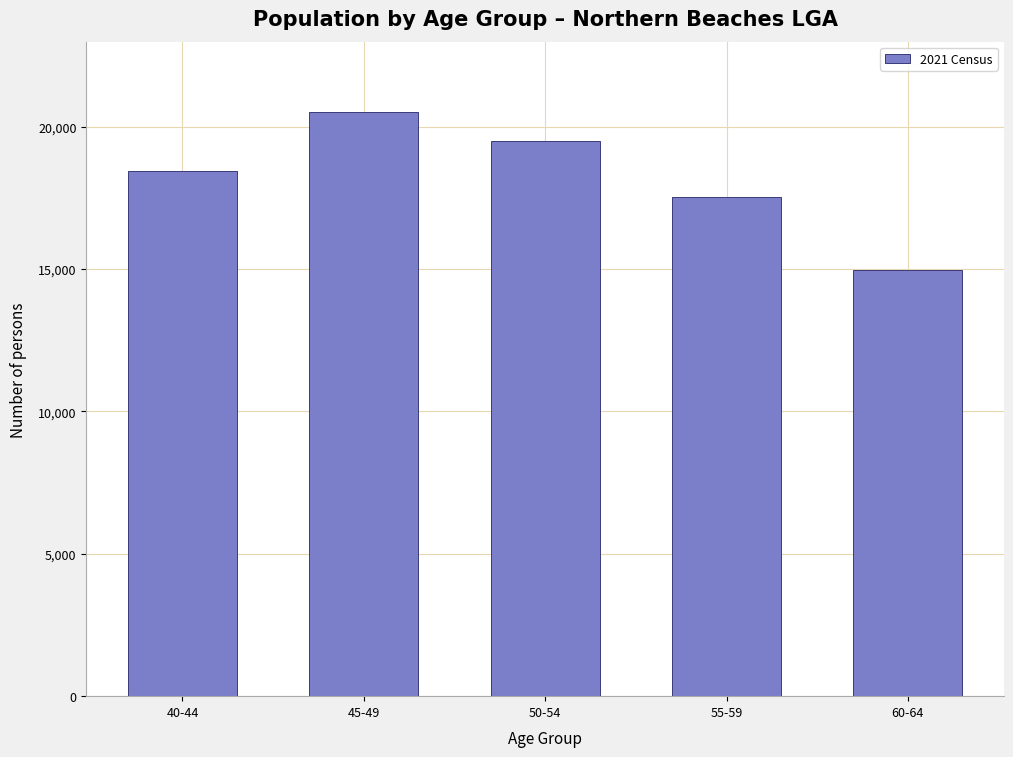

Reading right to left, list all the values displayed in this chart.

14968	17513	19492	20517	18426